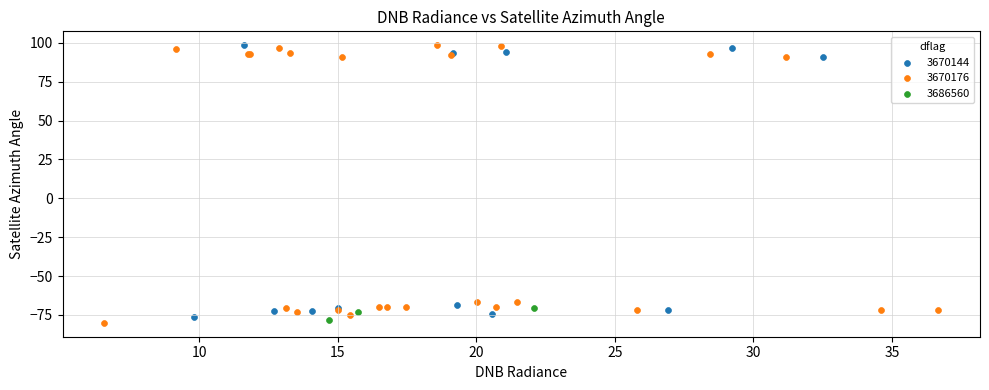

Which series contains the lowest Y value?

3670176